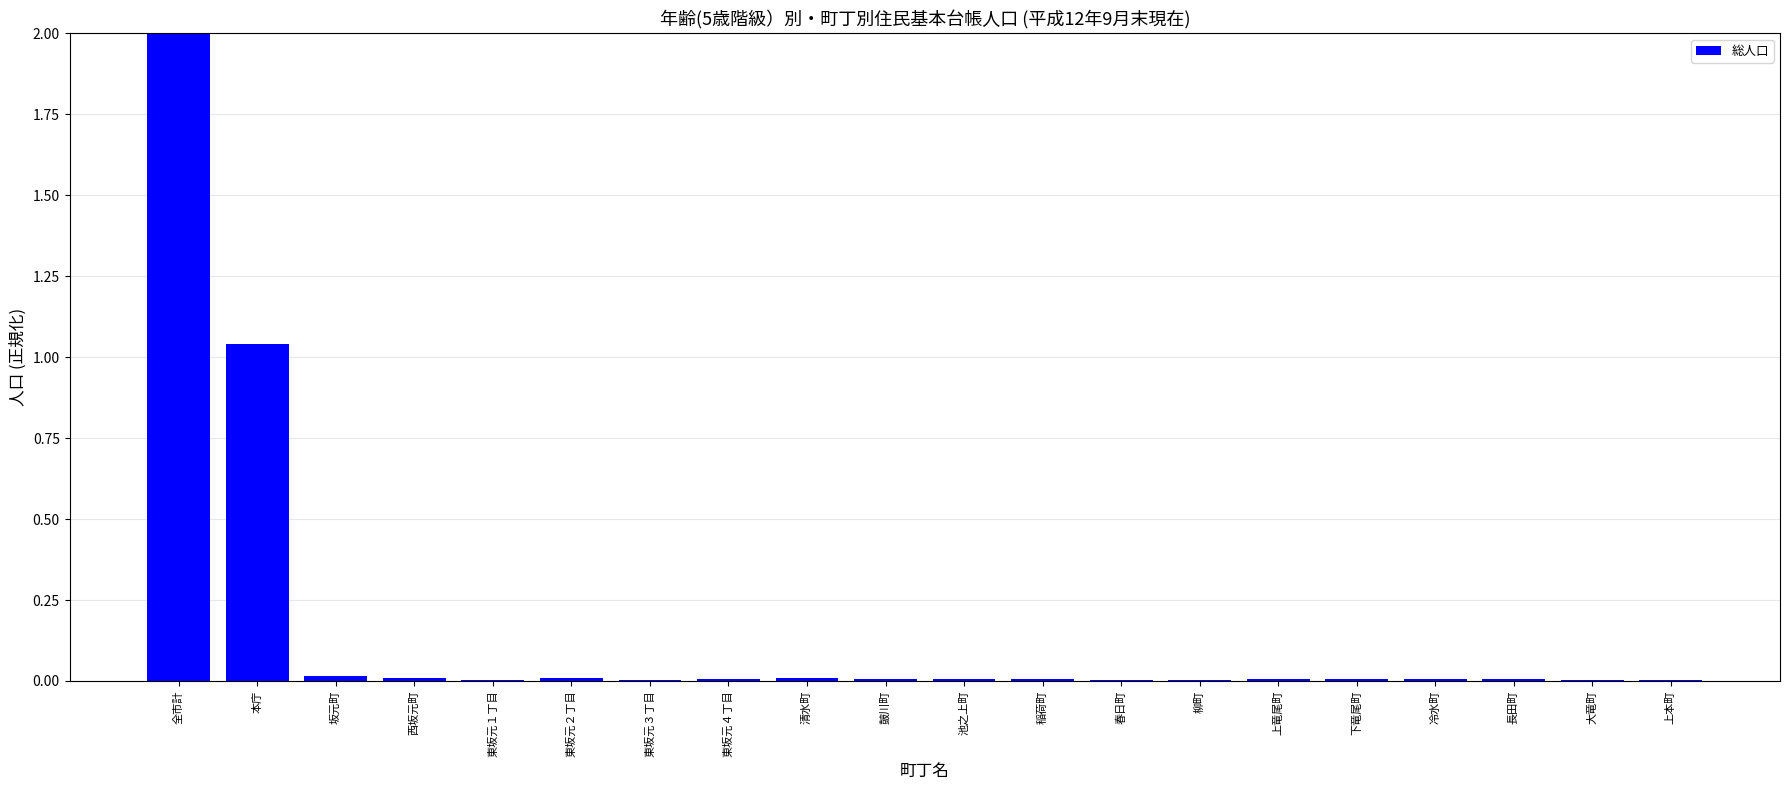

What is the difference between the values at 全市計 and 下竜尾町?

2.0